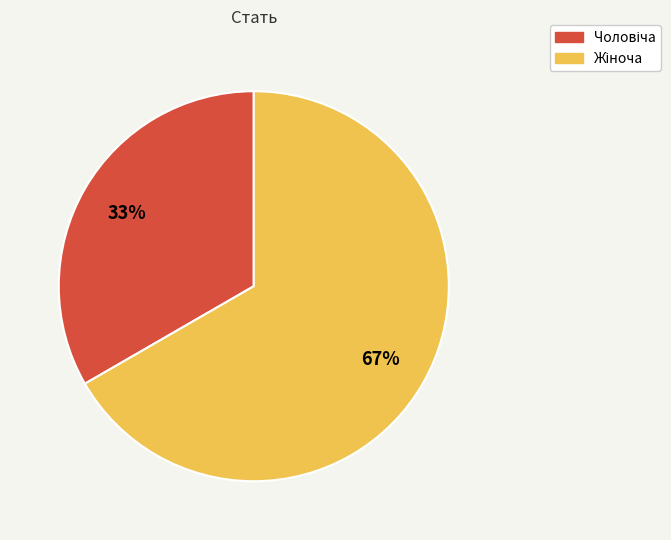

To the nearest percent, what is the average slice percentage?

50%